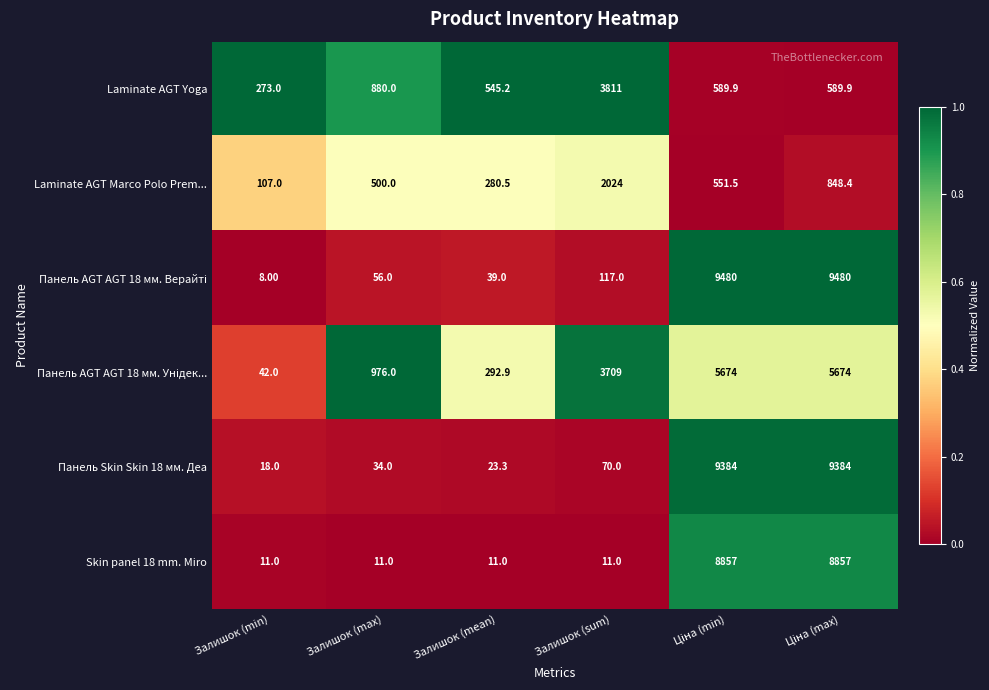

Where does the Laminate AGT Marco Polo Prem... series first go above 551?

Залишок (sum)